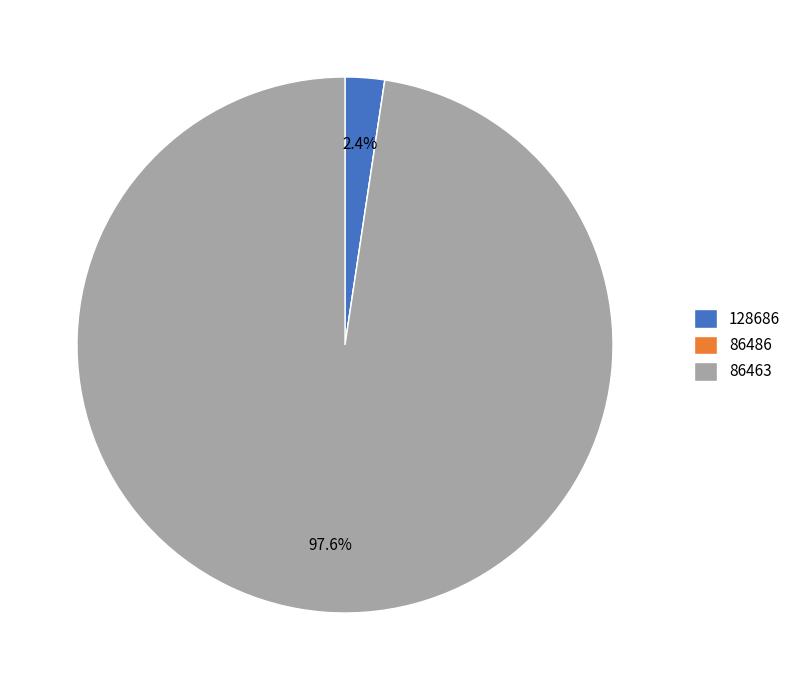

Between 86463 and 128686, which is larger?

86463